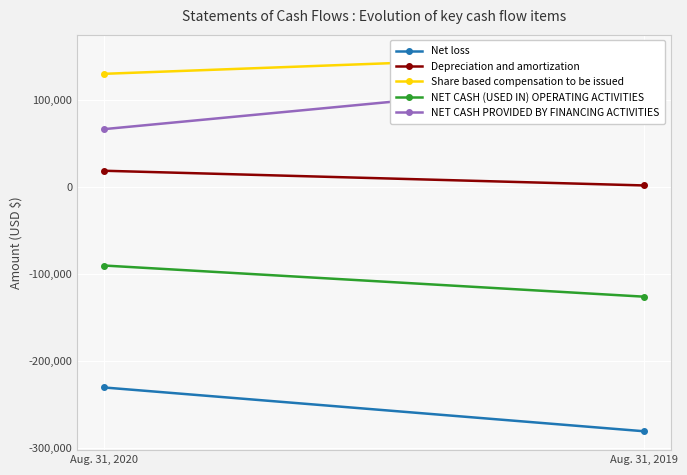

Where is NET CASH (USED IN) OPERATING ACTIVITIES nearest to the value -108698?

Aug. 31, 2020